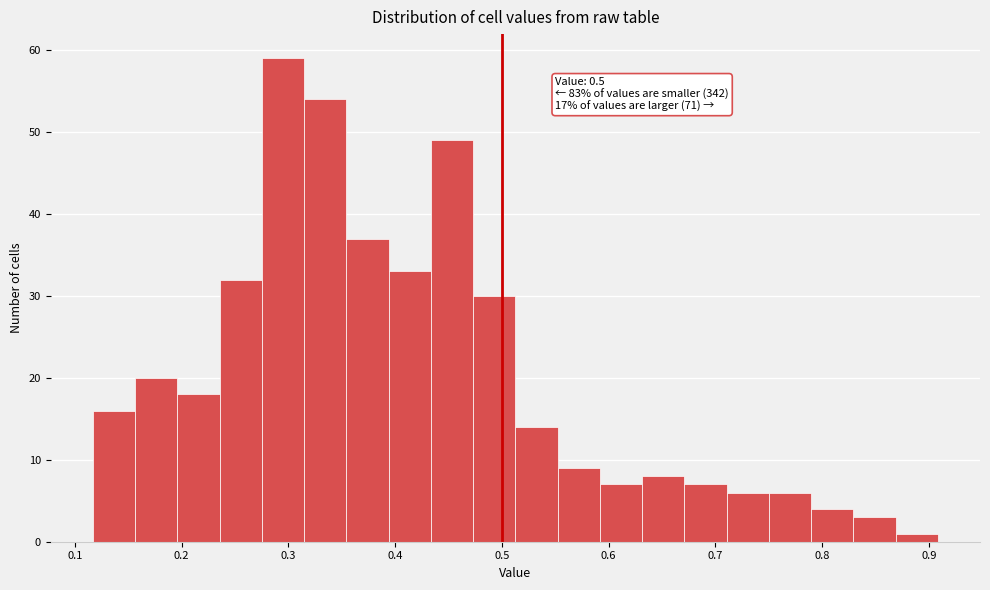

Around what value on the x-axis is the tallest bar? Give the approximate position of its centre, as read against the axis.

0.29